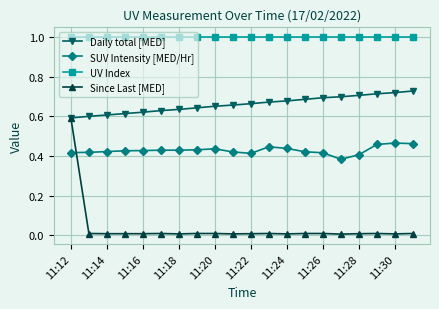

What is the minimum value for UV Index?

1.0